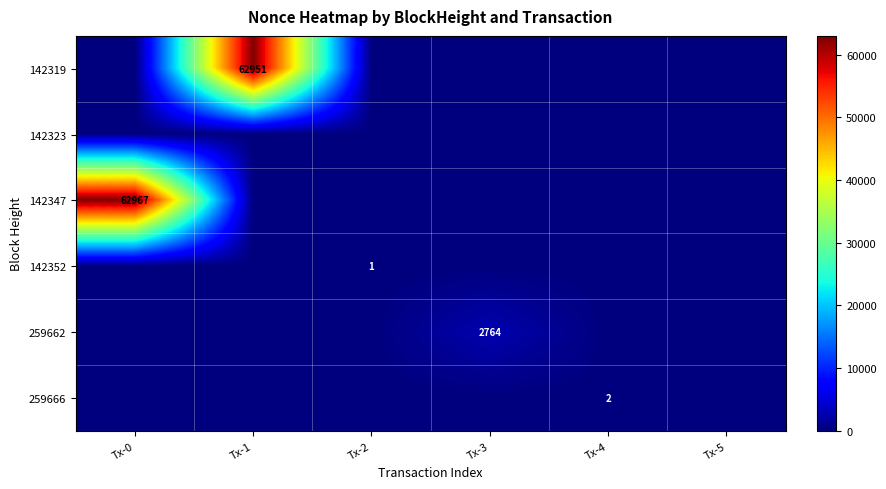

Which label corresponds to the largest value in the chart?

Tx-0